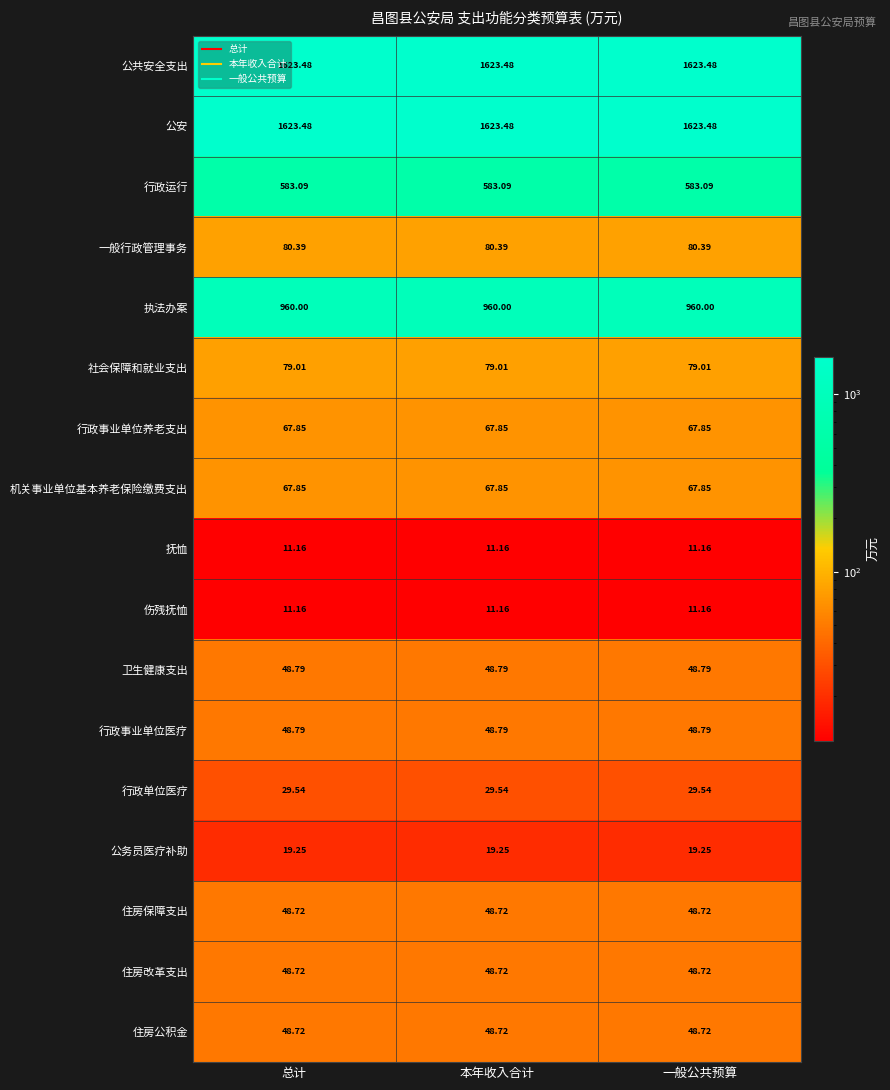

Is the value of 伤残抚恤 at 总计 greater than the value of 公安 at 本年收入合计?

No